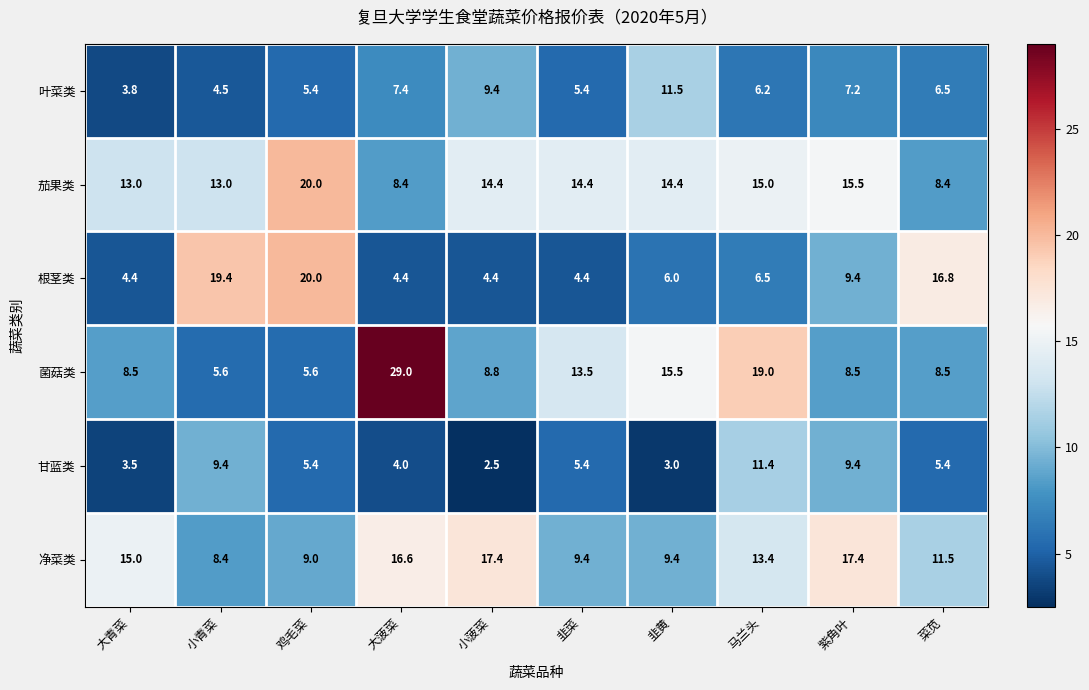

What is the difference between the highest and lowest values at 鸡毛菜?

14.6